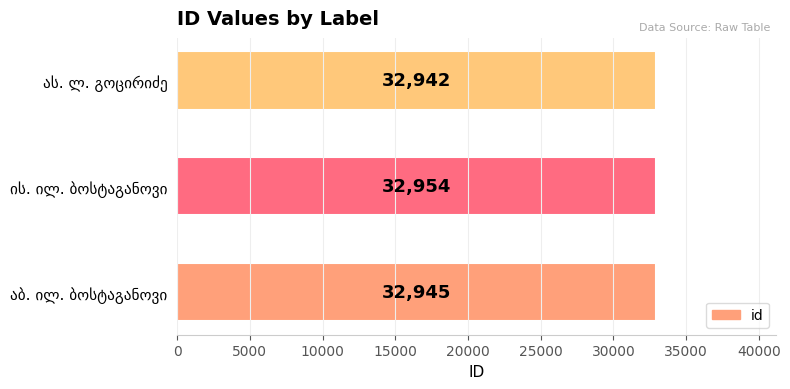

What is the sum of all values?

98841